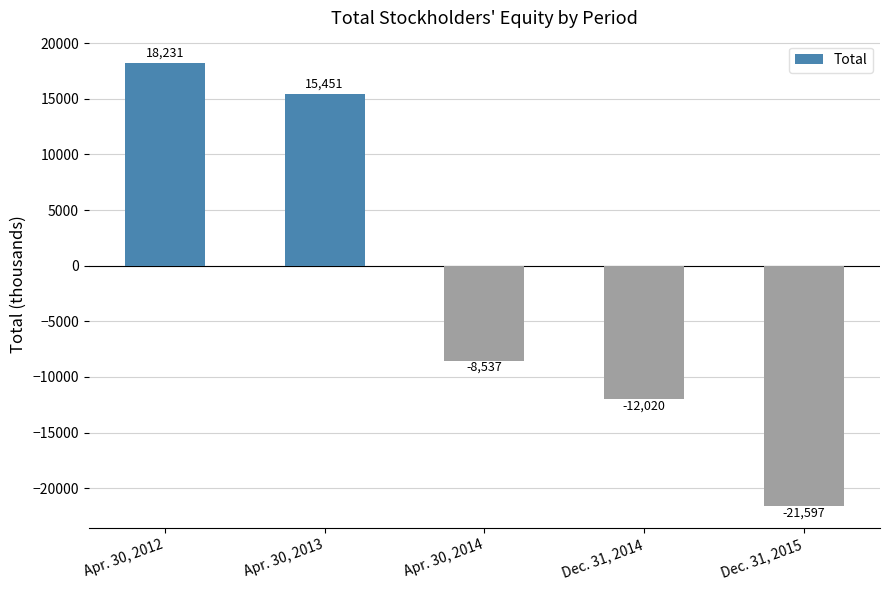

Count the number of categories in the chart.

5